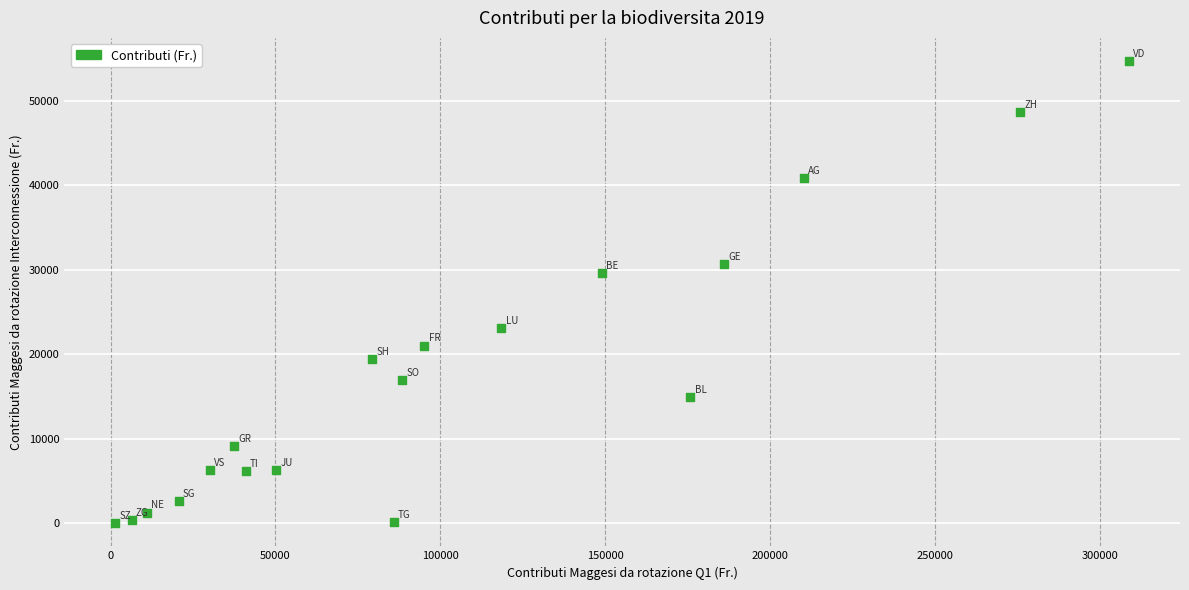

What is the range of Y values (max minus min)?

54711